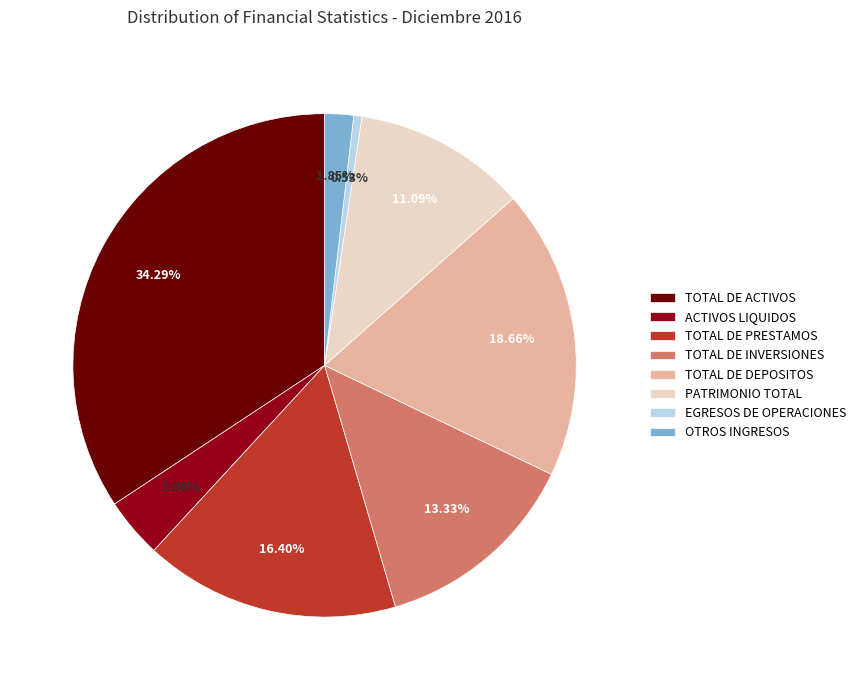

To the nearest percent, what percentage of the pie is TOTAL DE PRESTAMOS?

16%